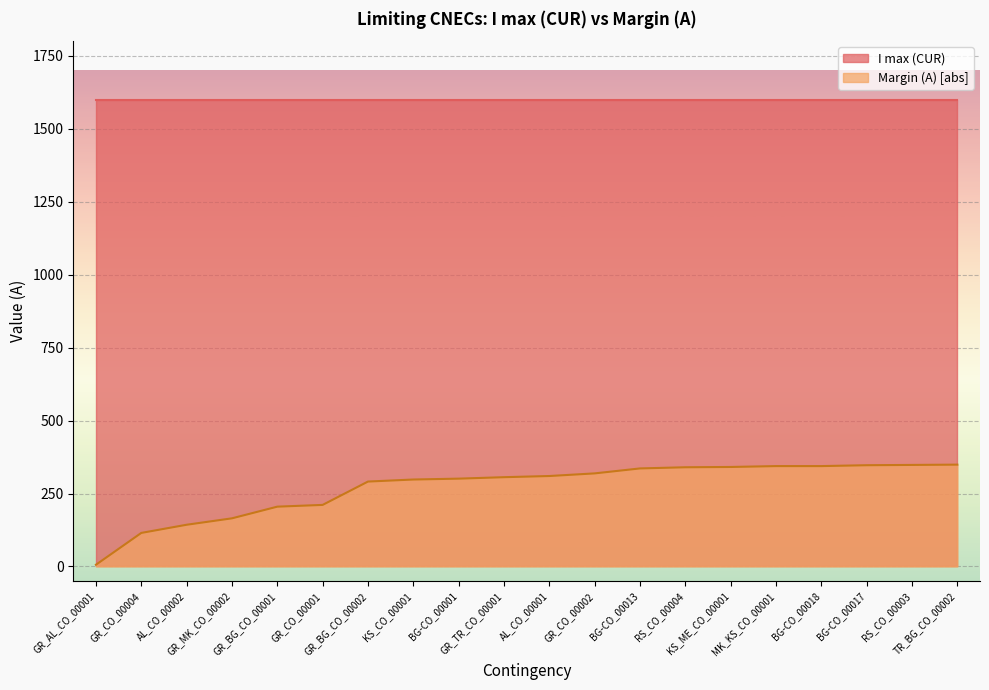

Rank the series by their maximum value, from highest to lowest.

I max (CUR), Margin (A) [abs]